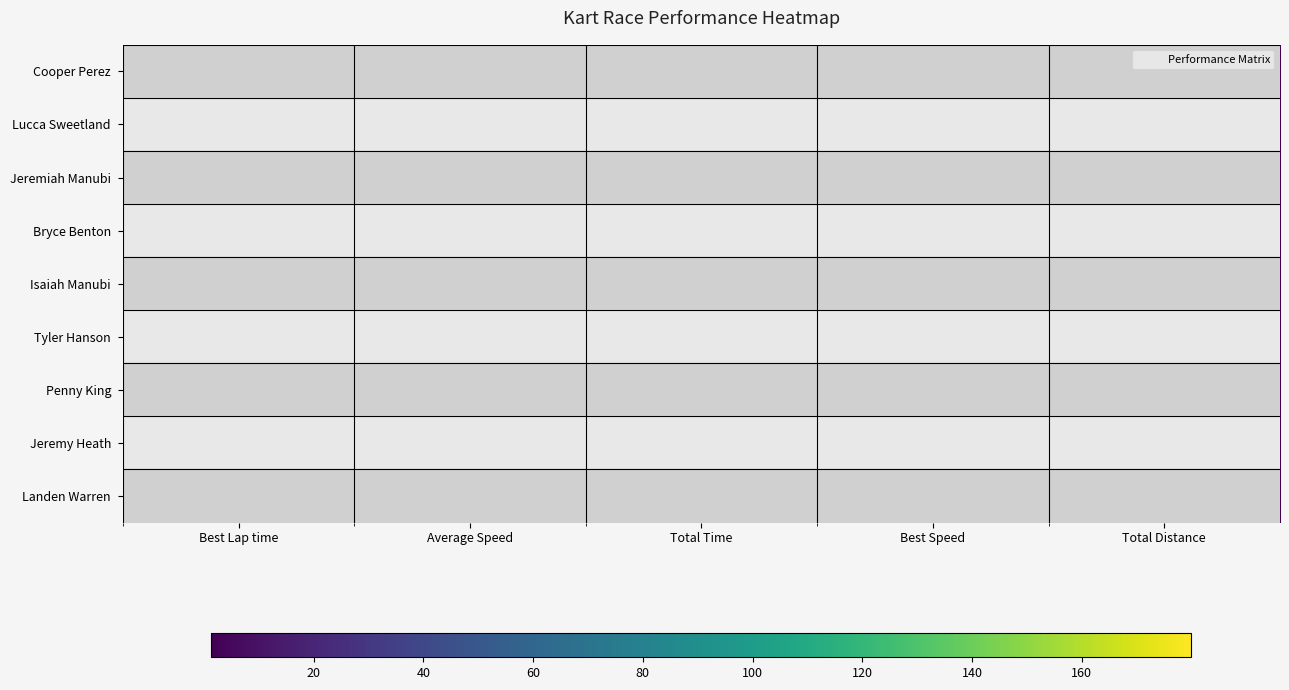

What is the total value across all series at Best Speed?

389.9